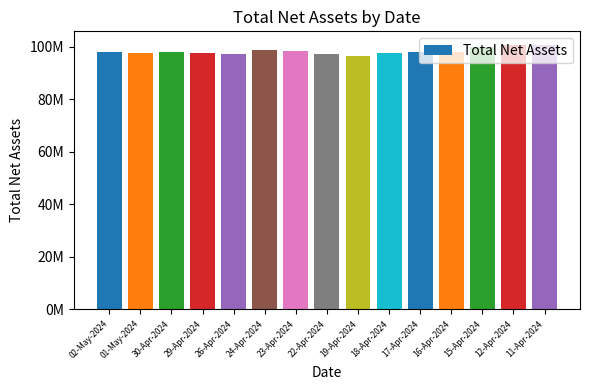

Reading left to right, extract all data points from this chart.

98075653.1	97360017.9	98068760.5	97649436.7	97052678.7	98616585.4	98275050.5	97201398.2	96273864.1	97374673.2	97905066.9	97933678.8	99851873.7	100533879.5	100744594.7